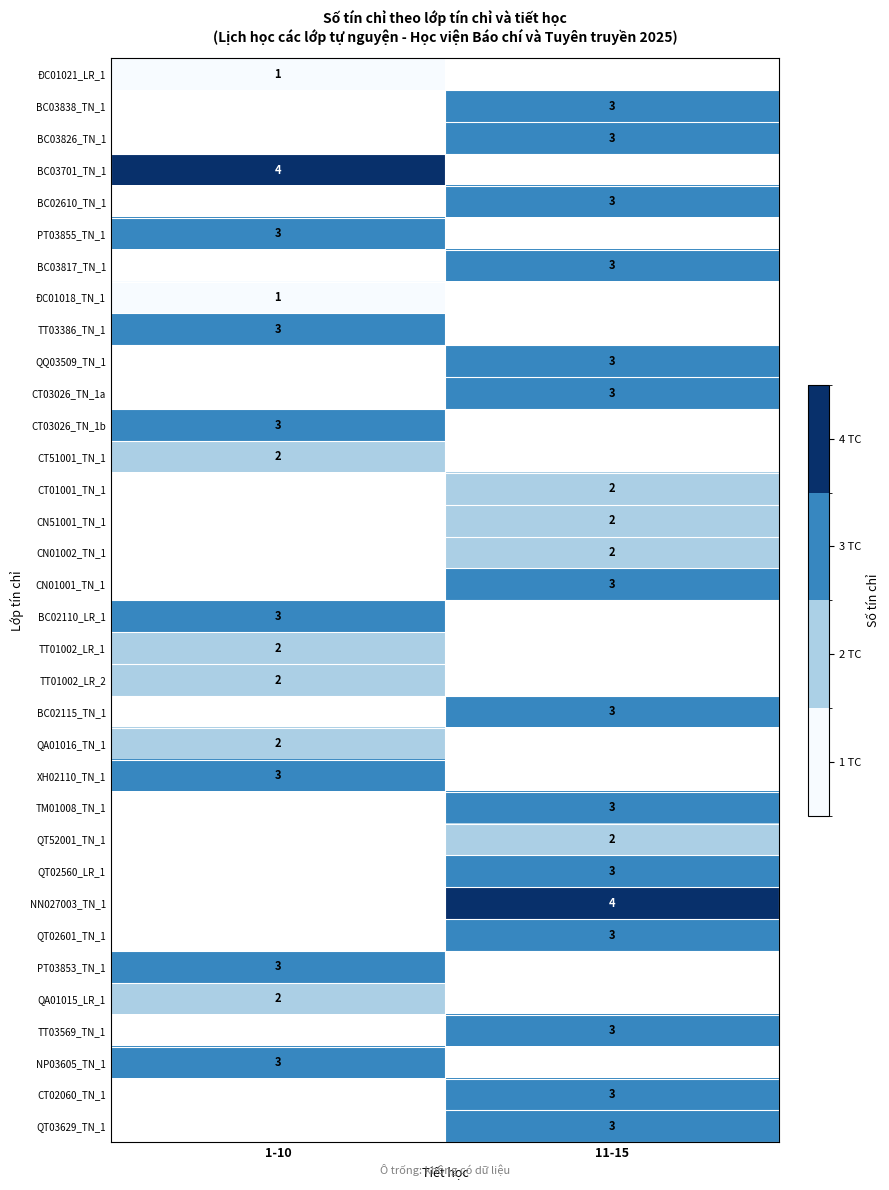

True or false: TM01008_TN_1 has a value of 3 at 11-15.

True